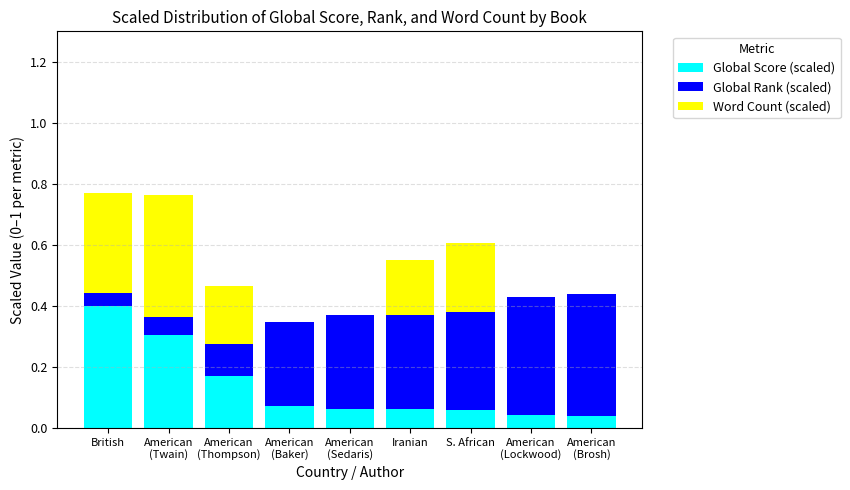

What is the maximum value for Global Score (scaled)?

0.4